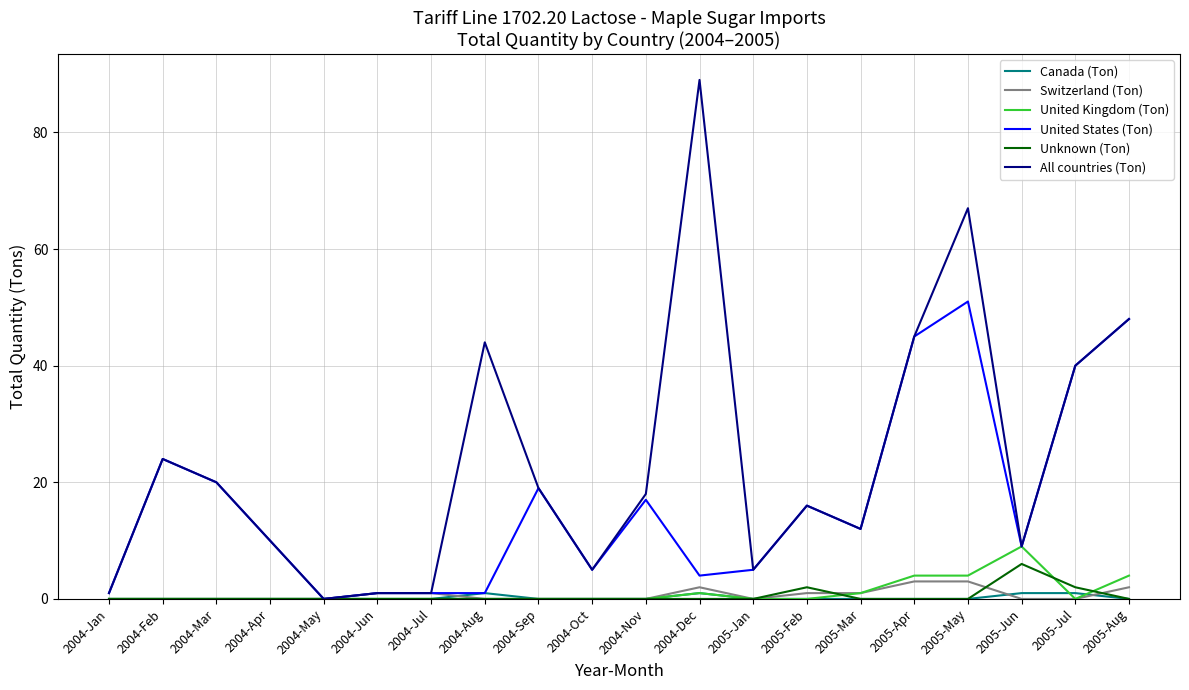

Is the value of All countries (Ton) at 2005-Jan greater than the value of Unknown (Ton) at 2005-Apr?

Yes